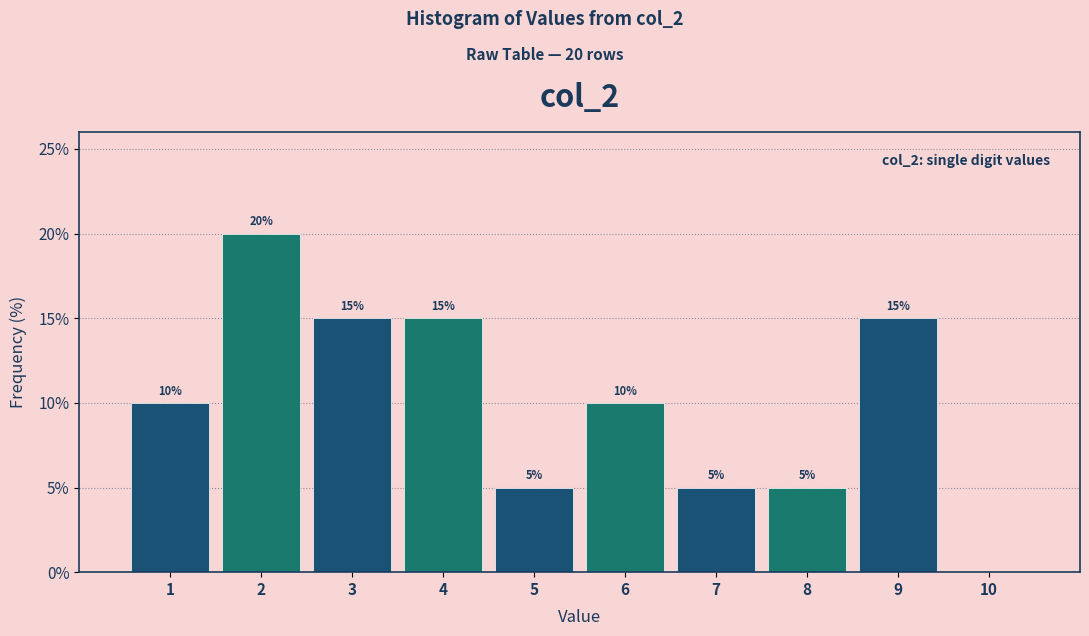

Over which range of the x-axis is the bar tallest?

1.5 to 2.5